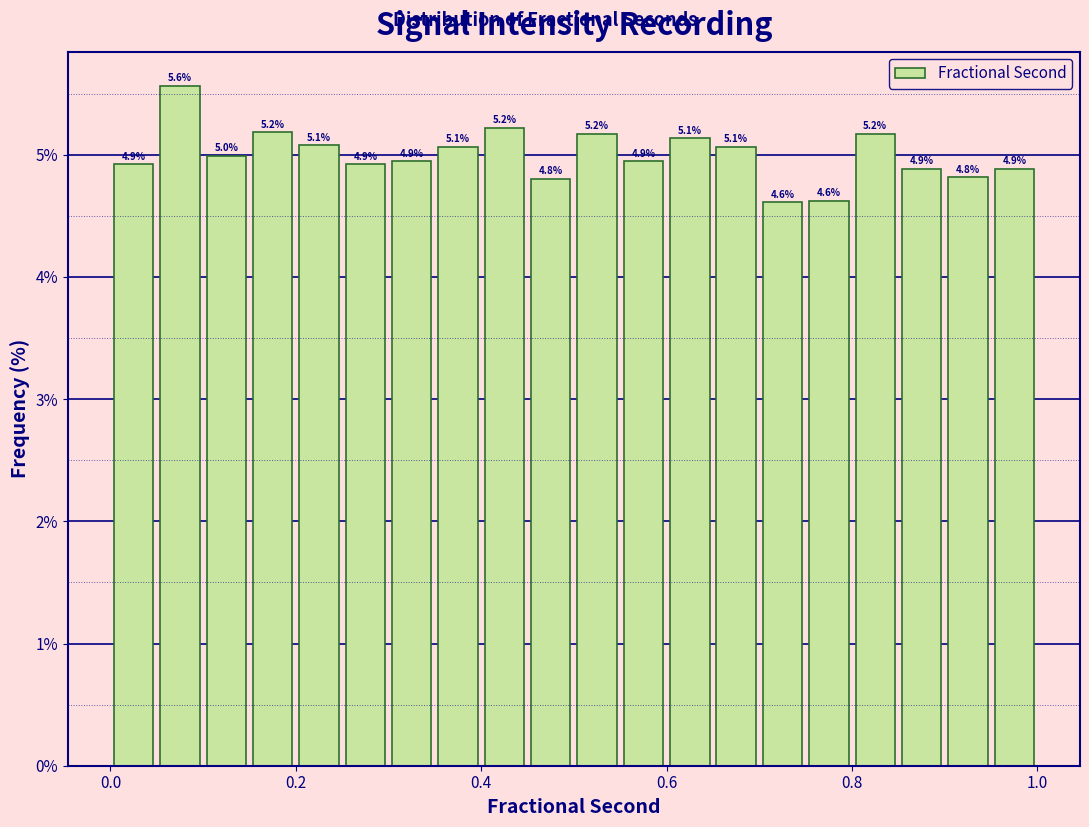

Around what value on the x-axis is the tallest bar? Give the approximate position of its centre, as read against the axis.

0.08